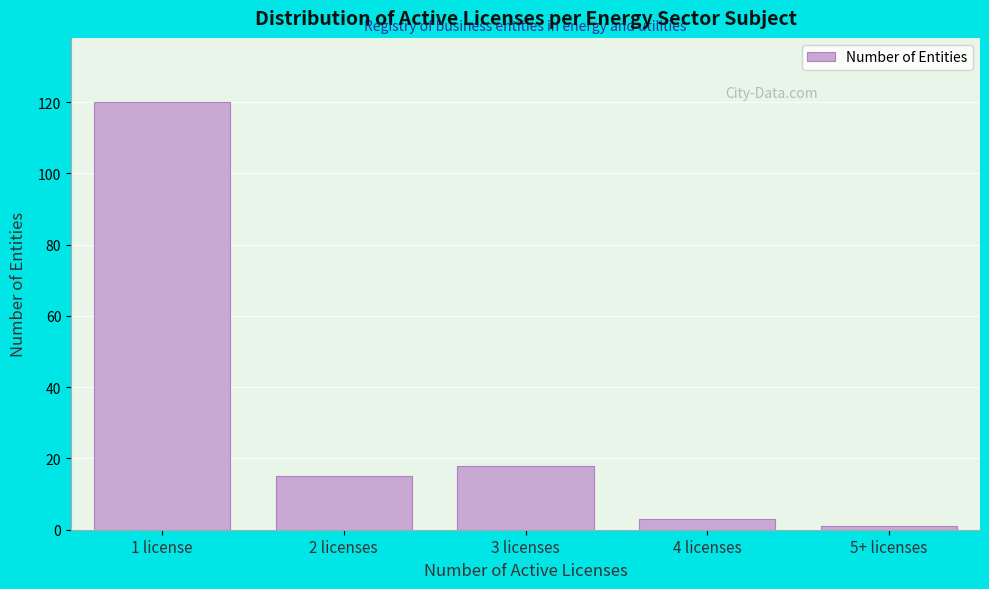

Reading right to left, extract all data points from this chart.

1	3	18	15	120